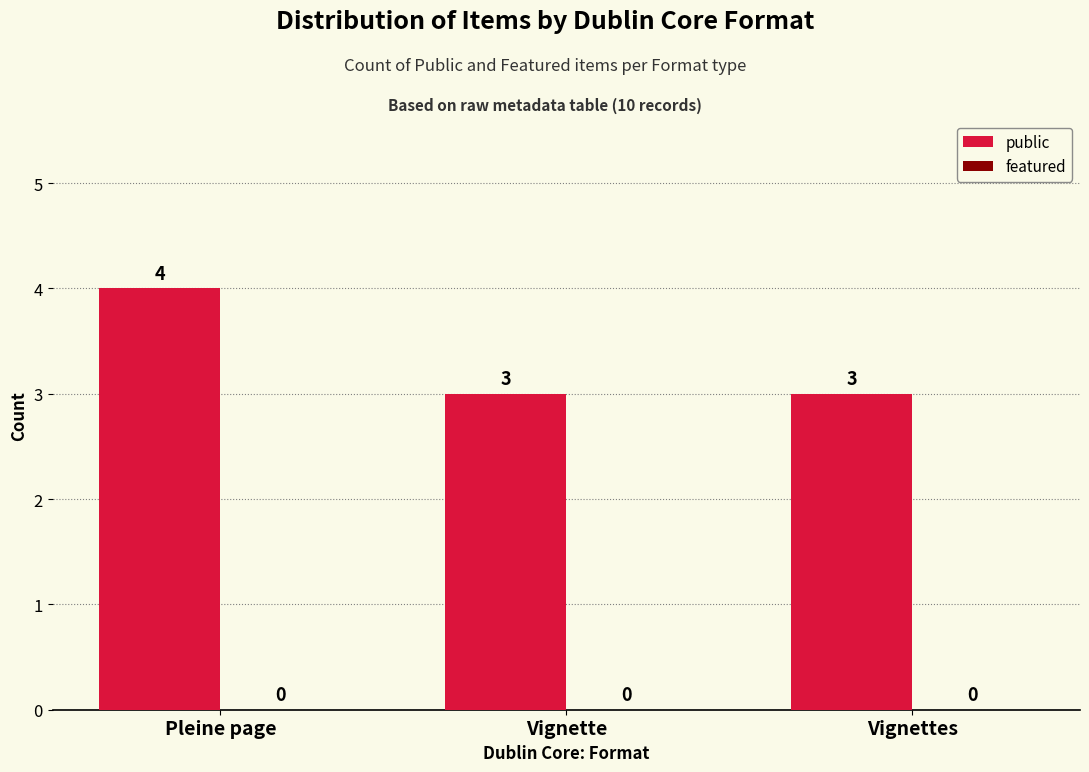

What is the maximum value shown in the chart?

4